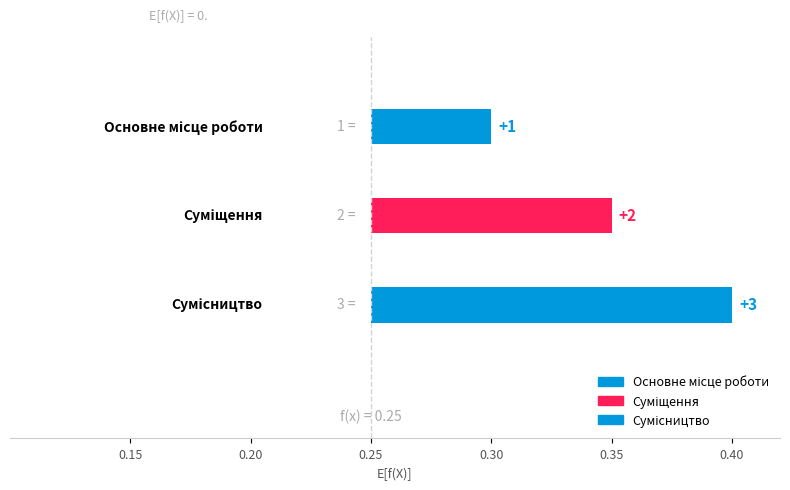

The chart shows a value of 3 at Сумісництво. True or false?

True